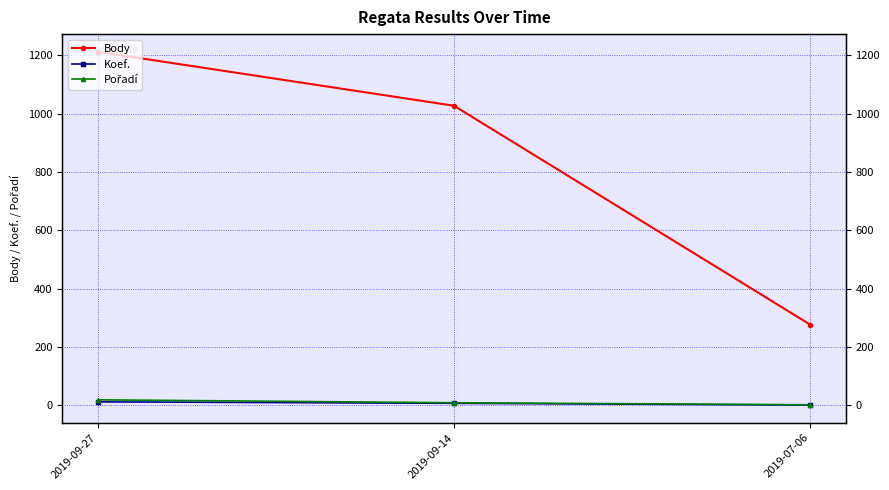

What is the lowest value of the Body series?

277